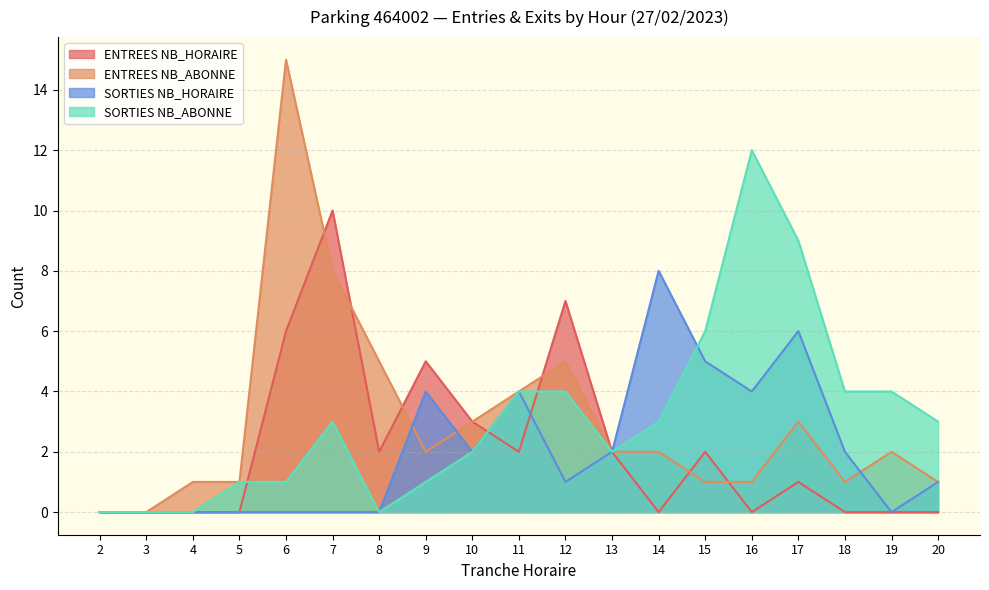

Reading left to right, extract all data points from this chart.

ENTREES NB_HORAIRE: 2=0	3=0	4=0	5=0	6=6	7=10	8=2	9=5	10=3	11=2	12=7	13=2	14=0	15=2	16=0	17=1	18=0	19=0	20=0
ENTREES NB_ABONNE: 2=0	3=0	4=1	5=1	6=15	7=8	8=5	9=2	10=3	11=4	12=5	13=2	14=2	15=1	16=1	17=3	18=1	19=2	20=1
SORTIES NB_HORAIRE: 2=0	3=0	4=0	5=0	6=0	7=0	8=0	9=4	10=2	11=4	12=1	13=2	14=8	15=5	16=4	17=6	18=2	19=0	20=1
SORTIES NB_ABONNE: 2=0	3=0	4=0	5=1	6=1	7=3	8=0	9=1	10=2	11=4	12=4	13=2	14=3	15=6	16=12	17=9	18=4	19=4	20=3